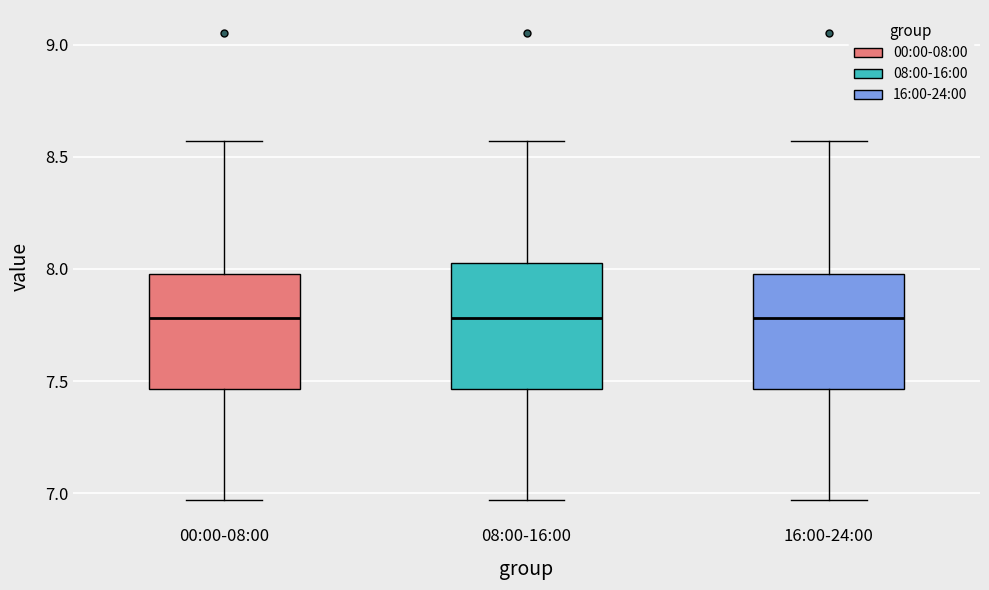

Reading left to right, read every box against the y-axis: the position of its median line, the range the box covers, and the ends of its whiskers. The values are not printed on the chart, so give them approximately, as read against the axis.

00:00-08:00: median 7.80, box 7.45 to 8.00, whiskers 6.95 to 8.55
08:00-16:00: median 7.80, box 7.45 to 8.05, whiskers 6.95 to 8.55
16:00-24:00: median 7.80, box 7.45 to 8.00, whiskers 6.95 to 8.55